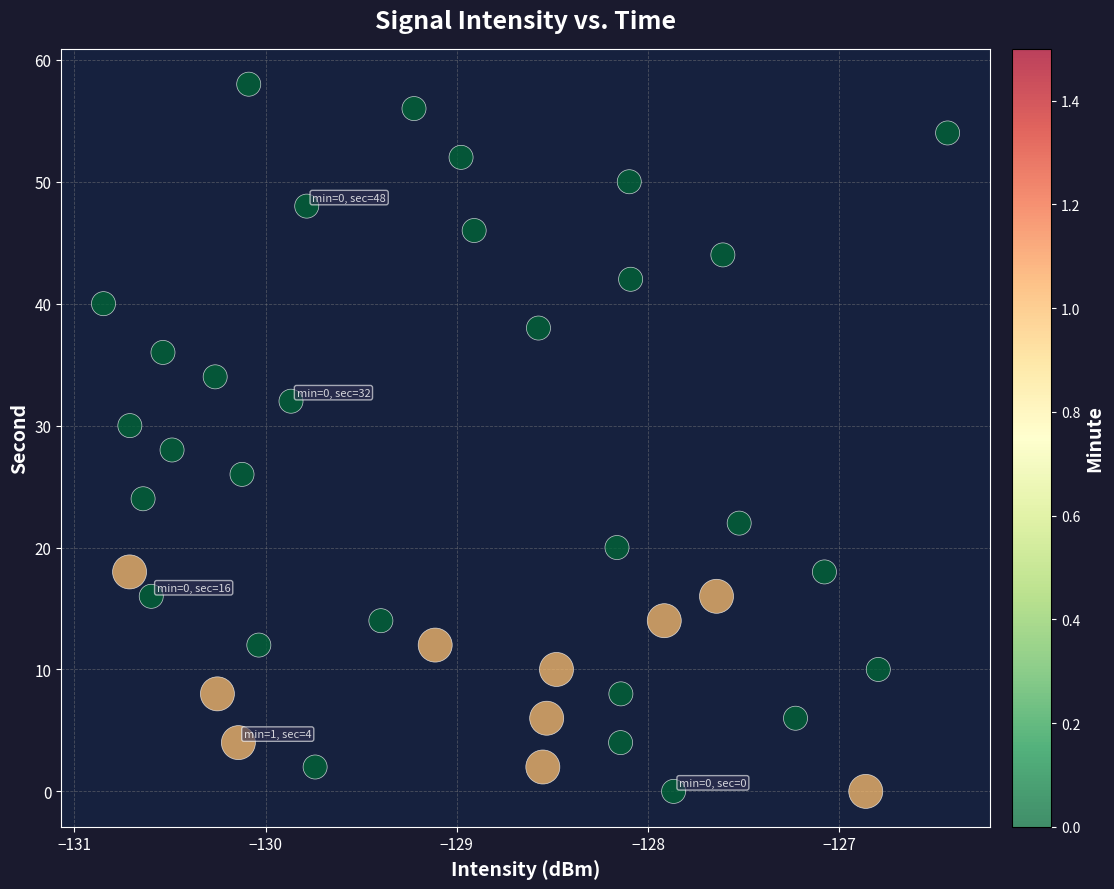

What is the range of Y values (max minus min)?

58